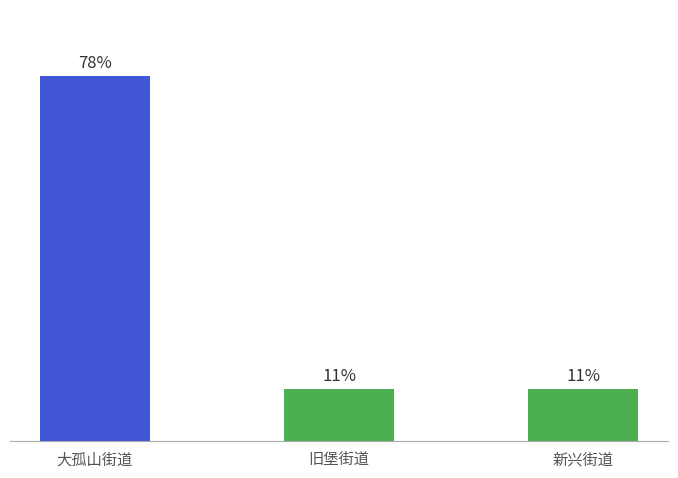

At which category does the chart reach its peak across all series?

大孤山街道